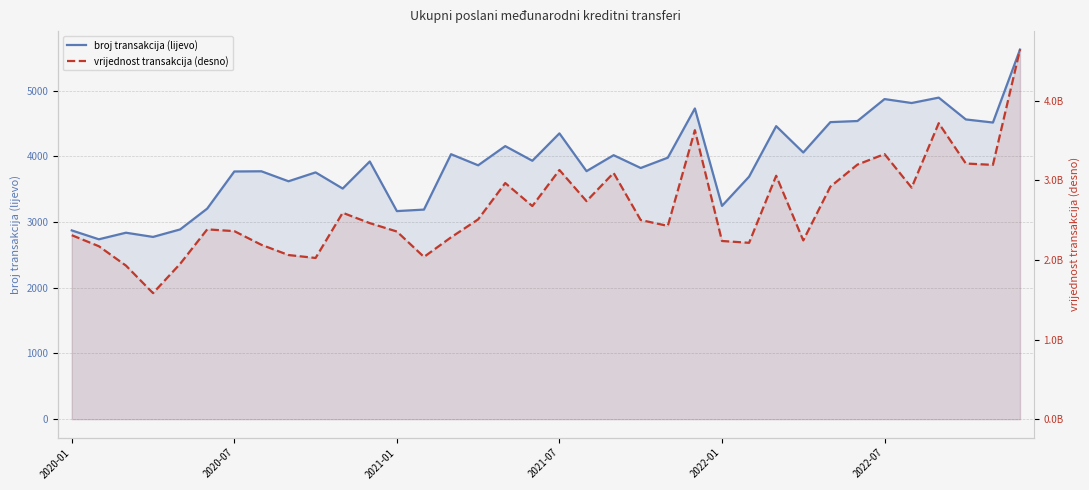

The value of vrijednost transakcija (desno) at 14 is 1255013617. True or false?

False